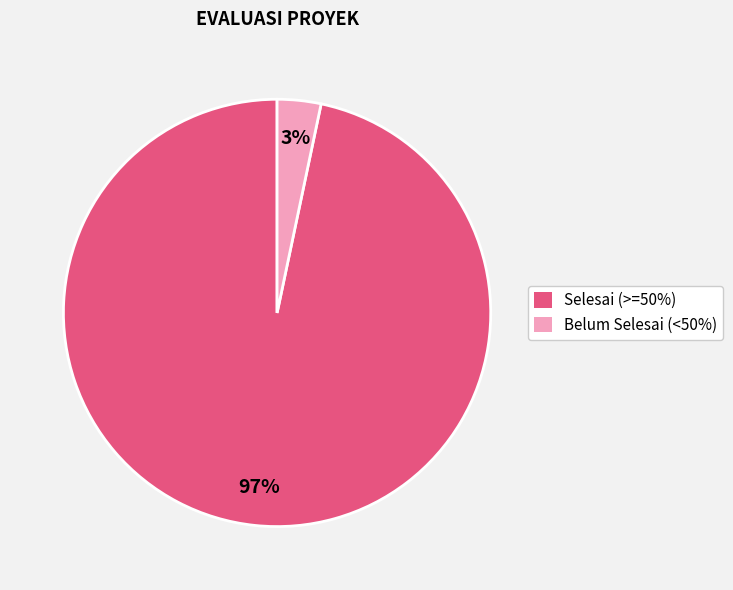

To the nearest percent, what is the average slice percentage?

50%